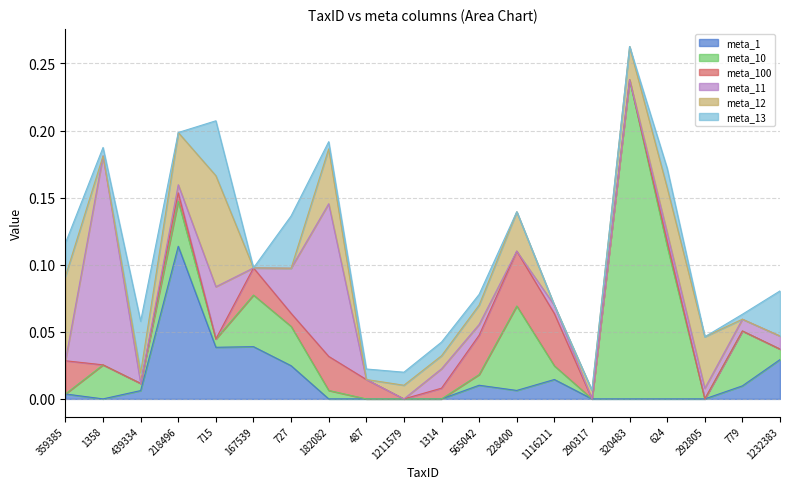

How many values in meta_11 are above zero?

12